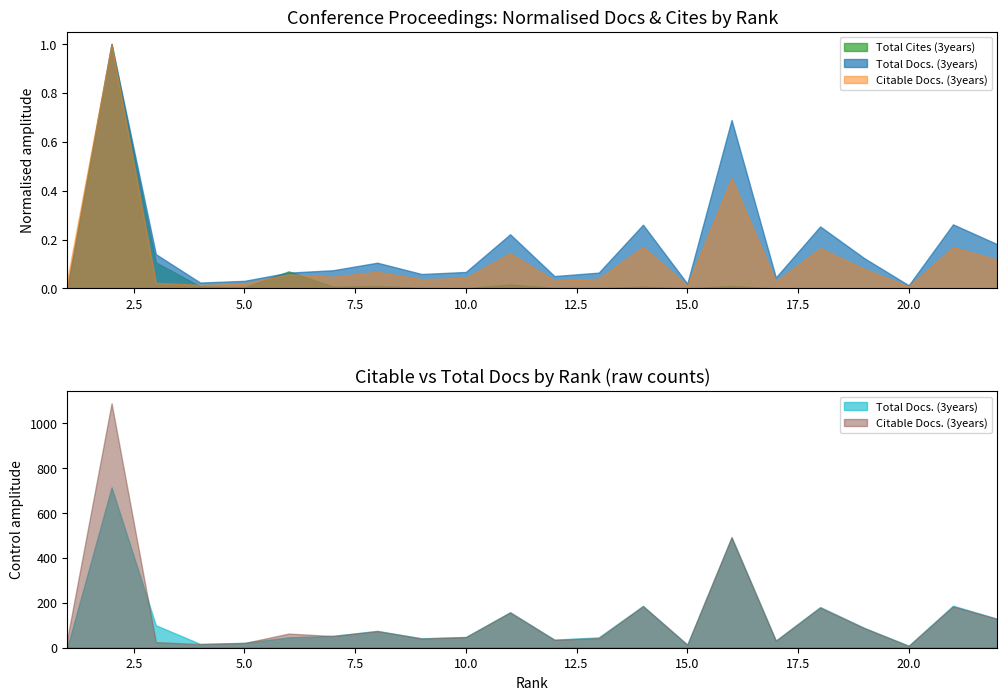

How many times do Citable Docs. (3years) and Total Docs. (3years) cross each other?

3